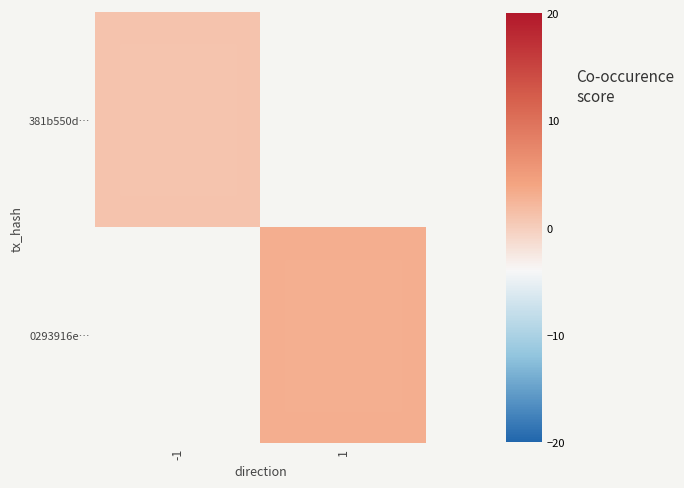

The value of 0293916e… at 1 is 4.9. True or false?

False